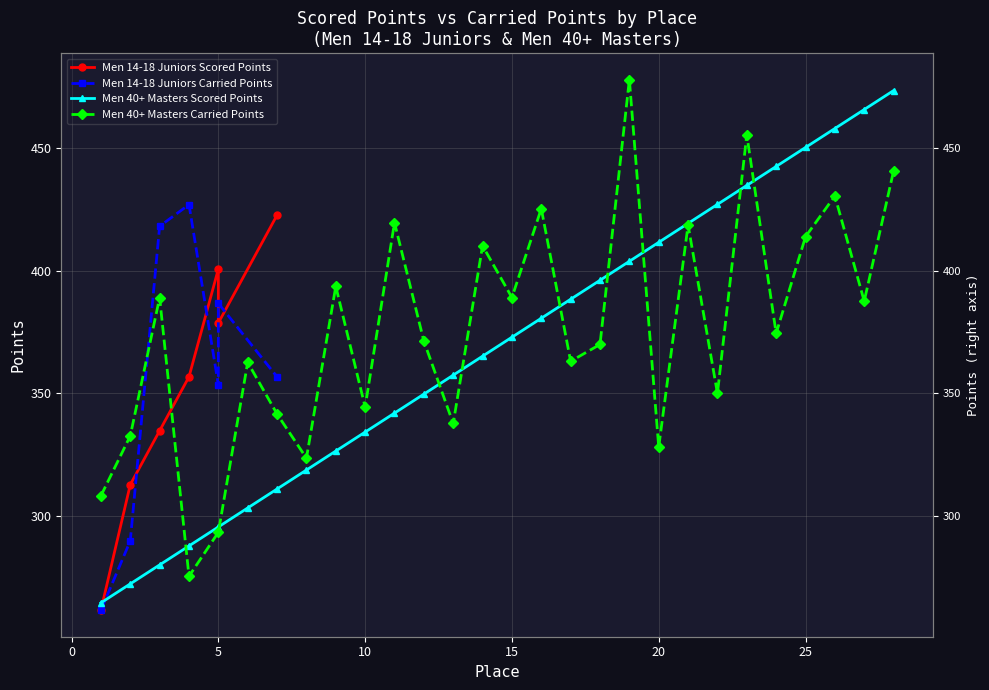

What is the lowest value of the Carried Points series?

261.8